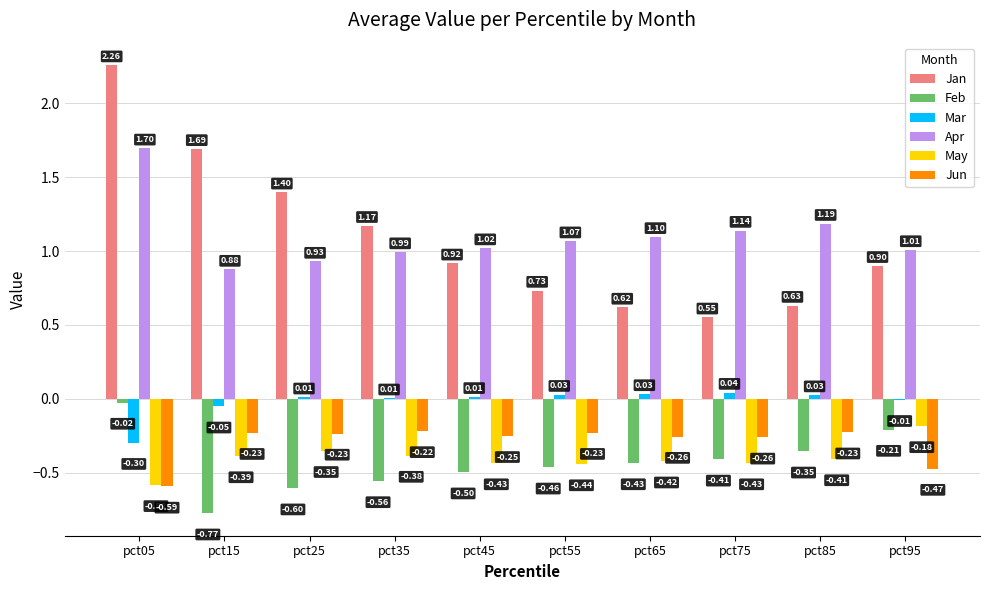

Is the value of Apr at pct85 greater than the value of May at pct95?

Yes